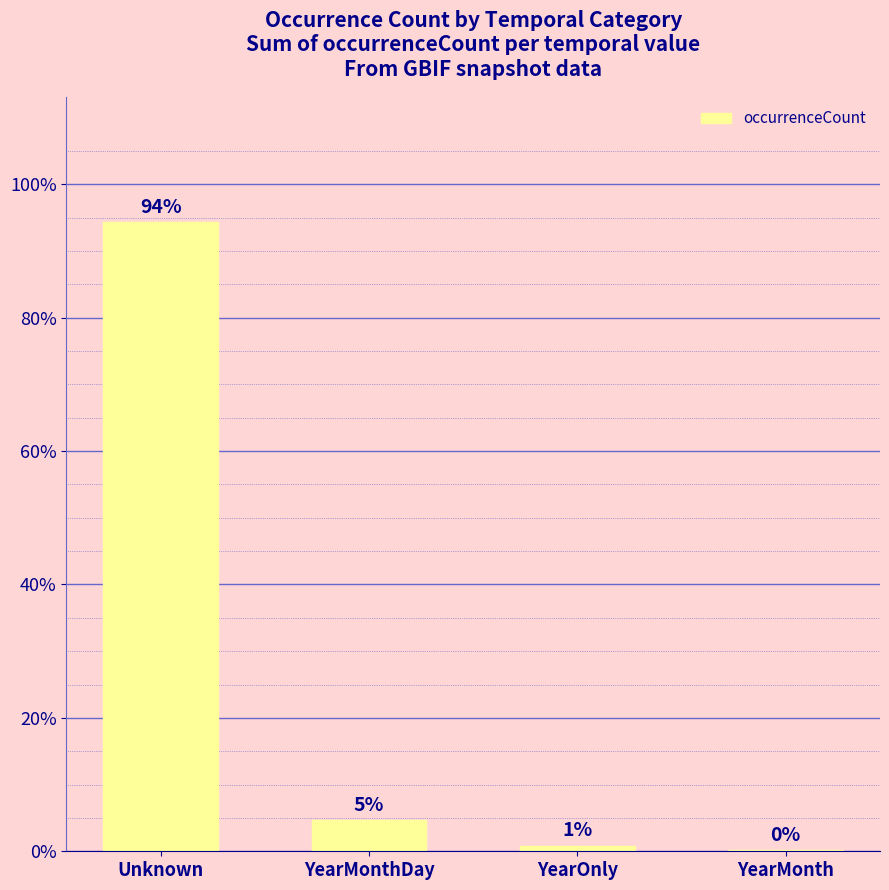

Between Unknown and YearMonth, which is larger?

Unknown